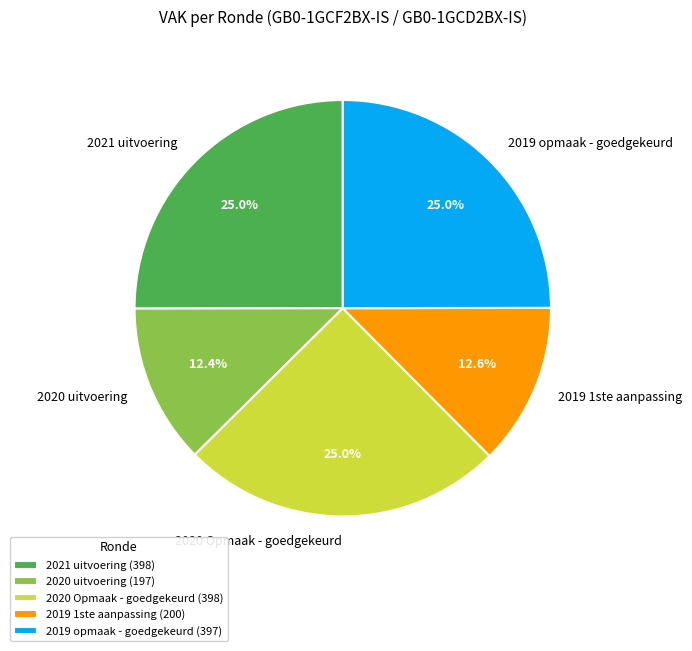

True or false: 2020 uitvoering accounts for 1% of the total.

False